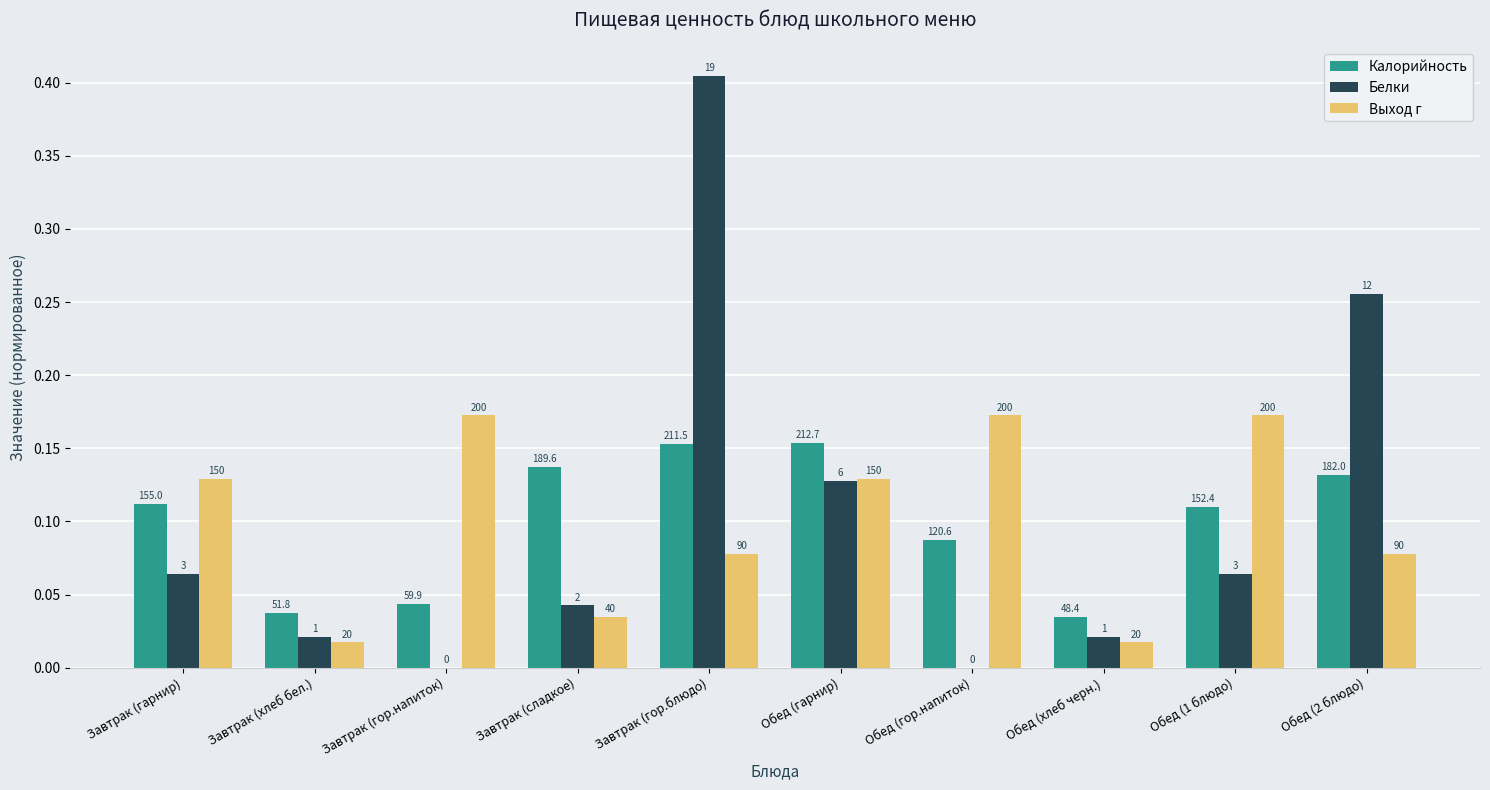

Is the value of Белки at Обед (гарнир) greater than the value of Выход г at Завтрак (гарнир)?

No